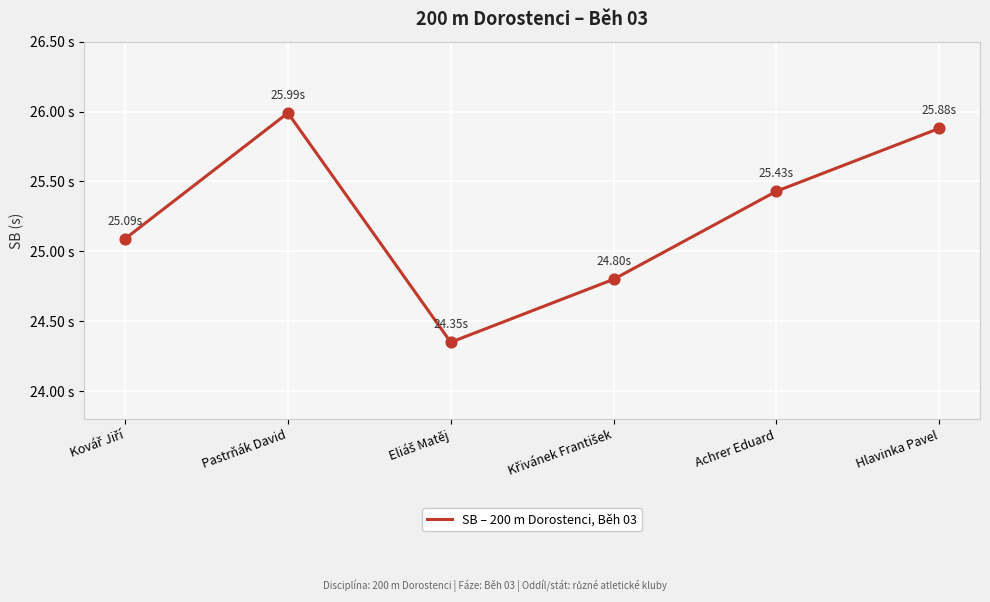

Which has a higher value, Hlavinka Pavel or Achrer Eduard?

Hlavinka Pavel